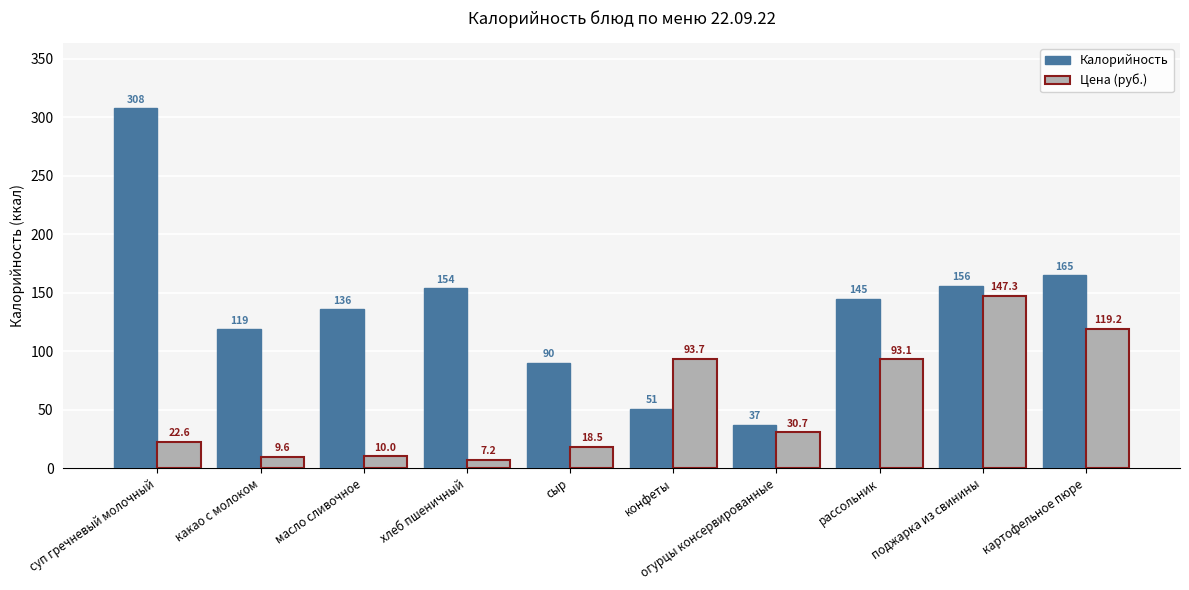

At какао с молоком, list the series in order from smallest to largest.

Цена (руб.), Калорийность